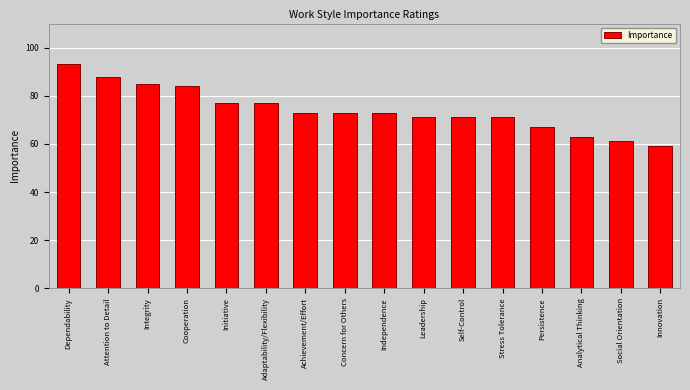

Read the value at Analytical Thinking, to the nearest 5.

65